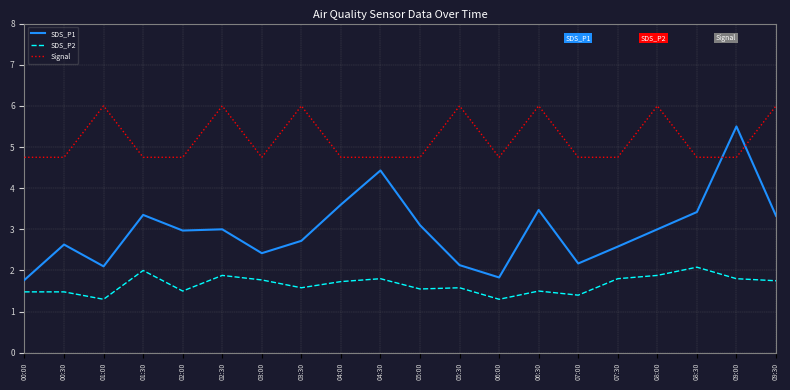

The value of Signal at 05:00 is 4.8. True or false?

True